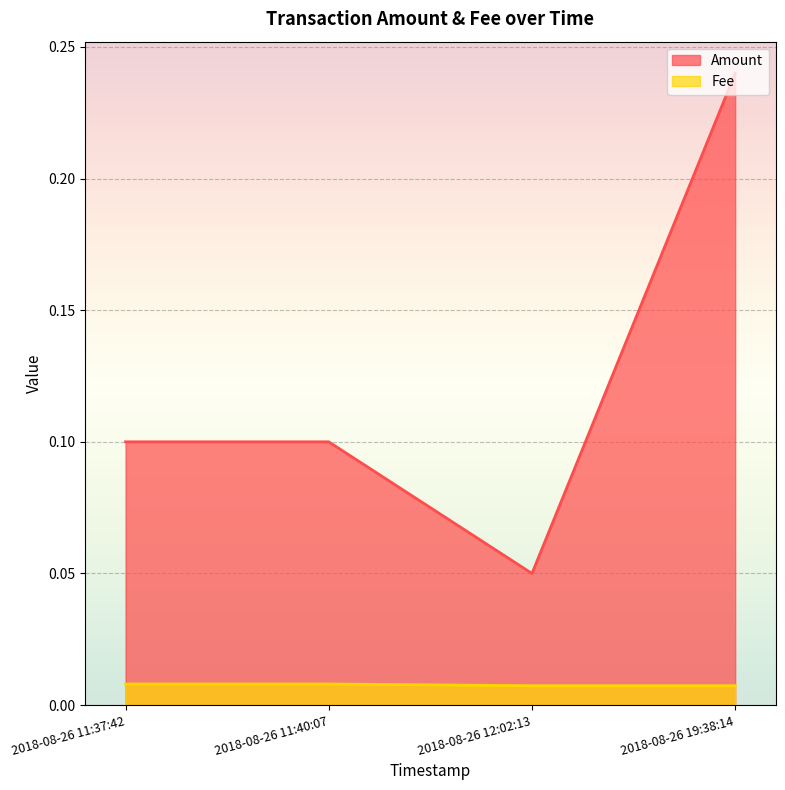

What position from the left is 2018-08-26 11:37:42?

1